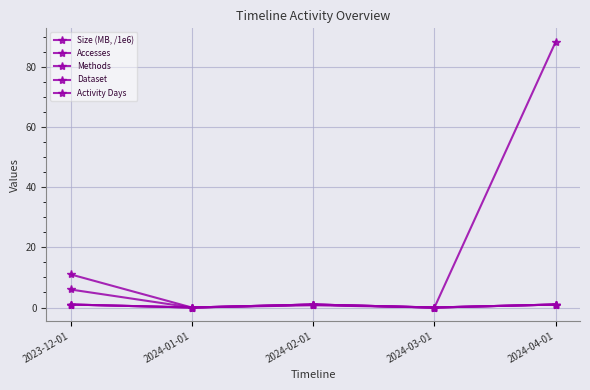

Is this an area chart (filled region under the line)?

No